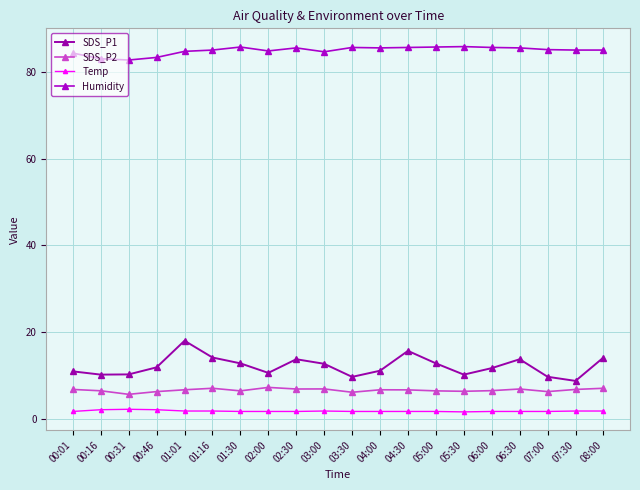

What are all the series names shown in the legend?

SDS_P1, SDS_P2, Temp, Humidity